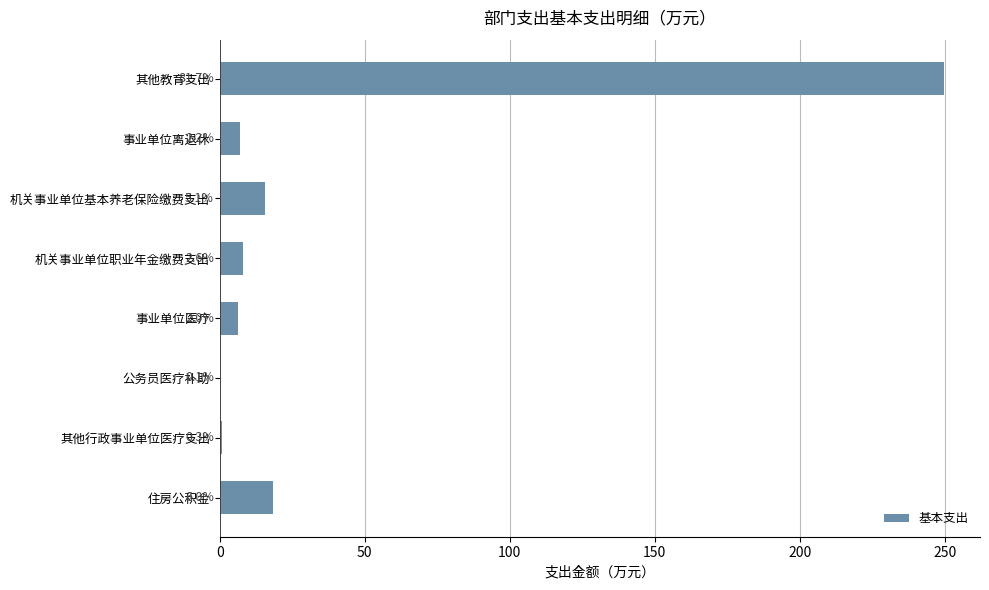

How many categories are shown in the chart?

8